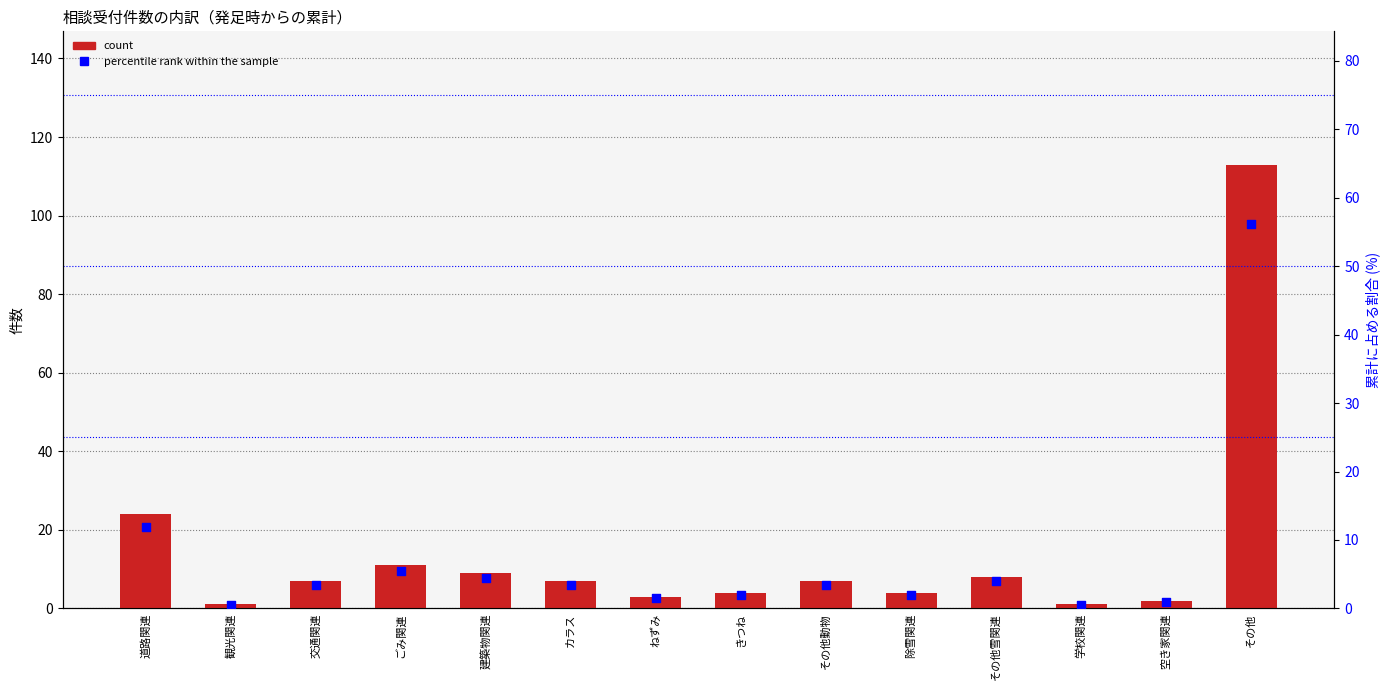

Is the value of percentile rank within the sample at その他雪関連 greater than the value of count at 道路関連?

No